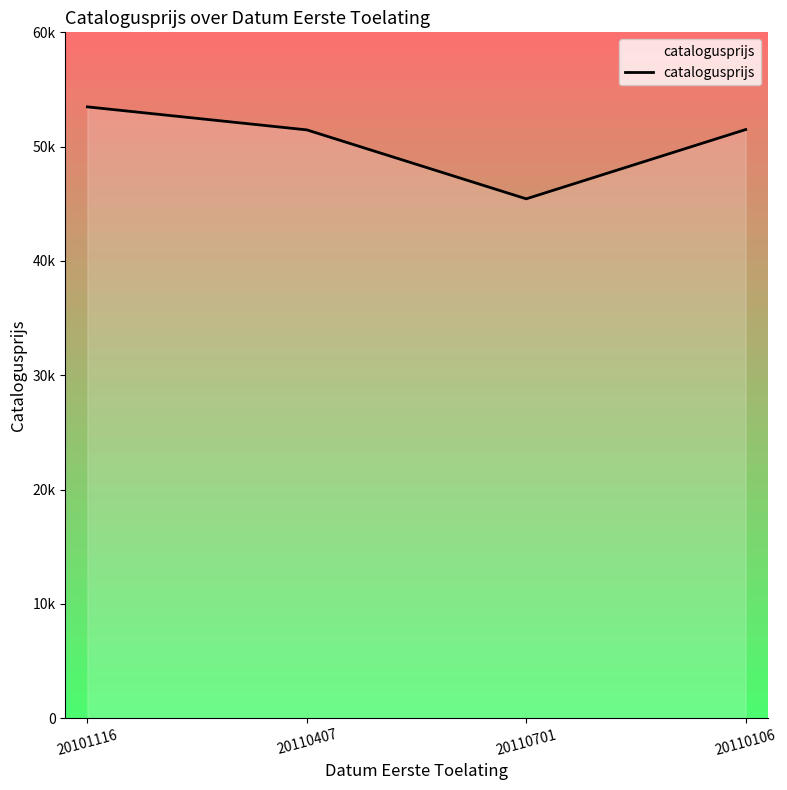

What position from the left is 20110701?

3